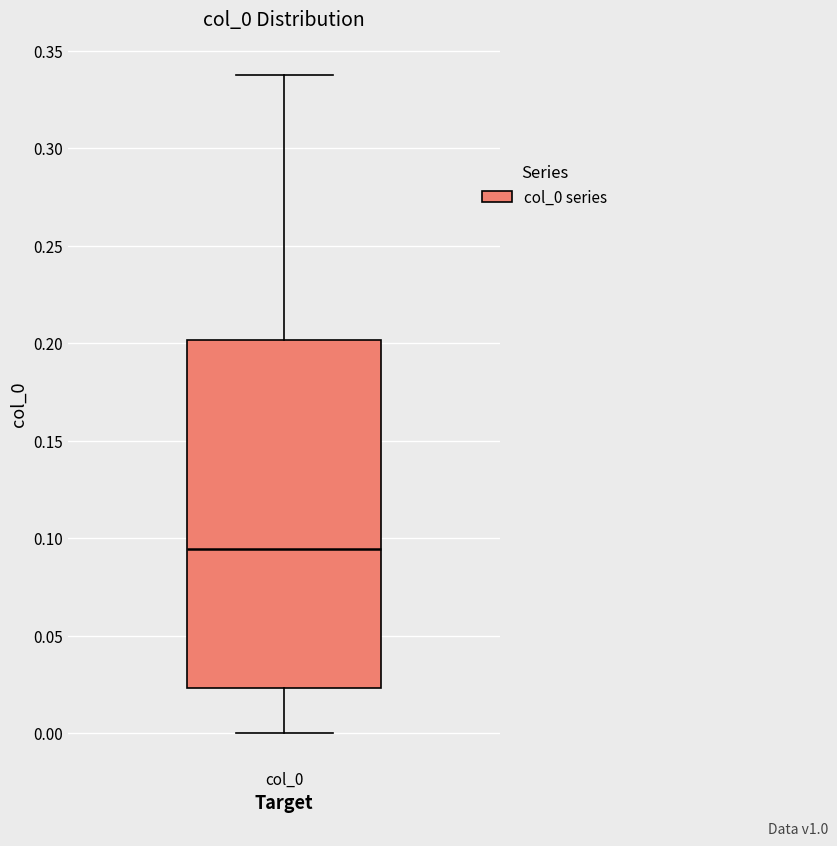

Read this box plot against the y-axis: the position of the median line, the range covered by the box, and the ends of both whiskers. The values are not printed on the chart, so give them approximately, as read against the axis.

median 0.095, box 0.025 to 0.200, whiskers 0.000 to 0.340